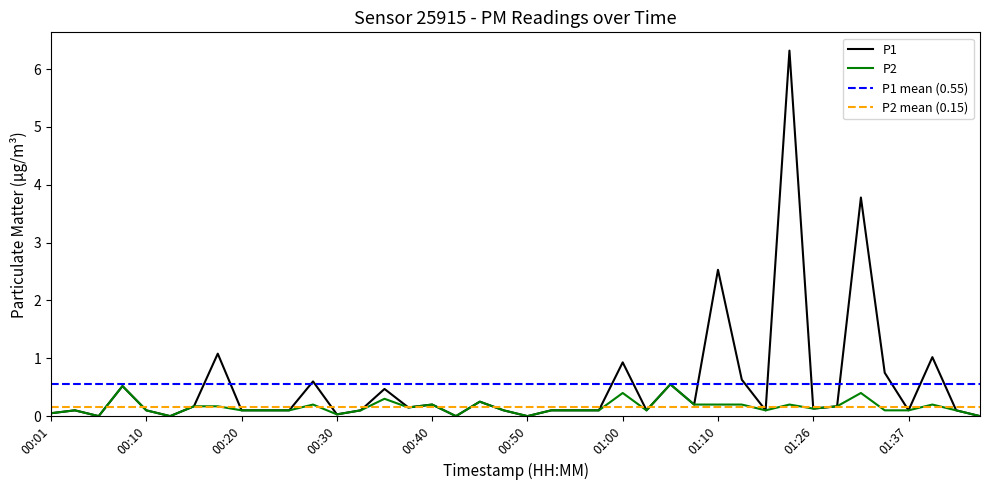

The value of P1 at 00:23 is 0.1. True or false?

True